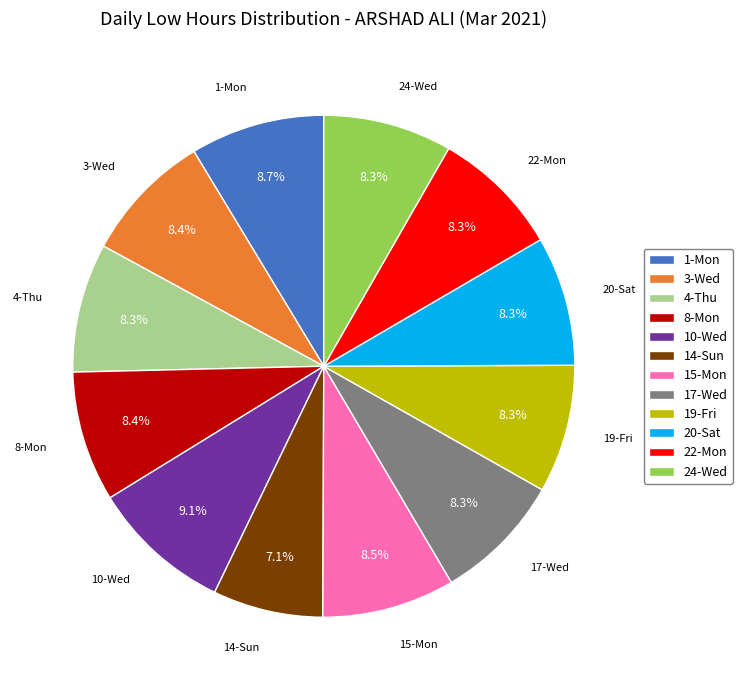

Count the number of slices in the pie.

12